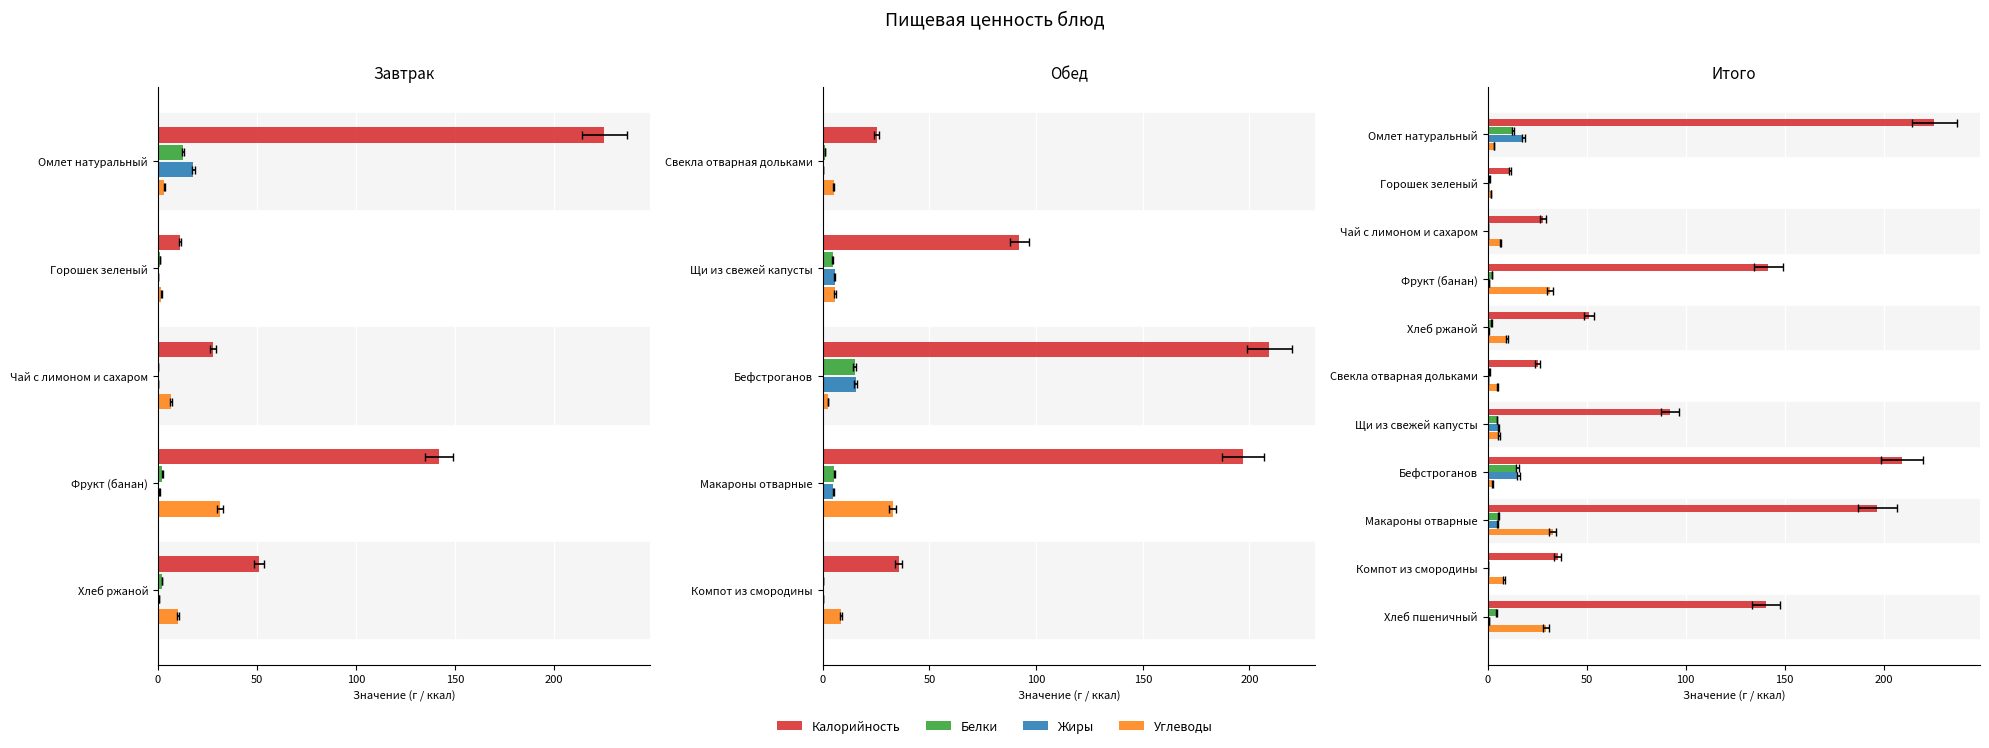

What is the difference between the maximum and second lowest values in the Жиры series?

17.9